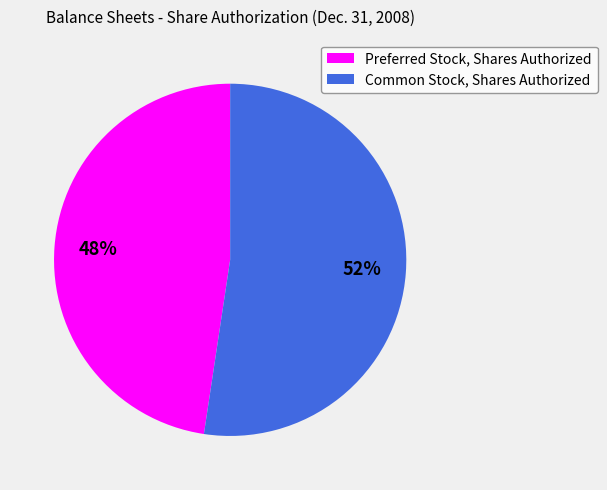

Is Preferred Stock, Shares Authorized the majority of the pie?

No